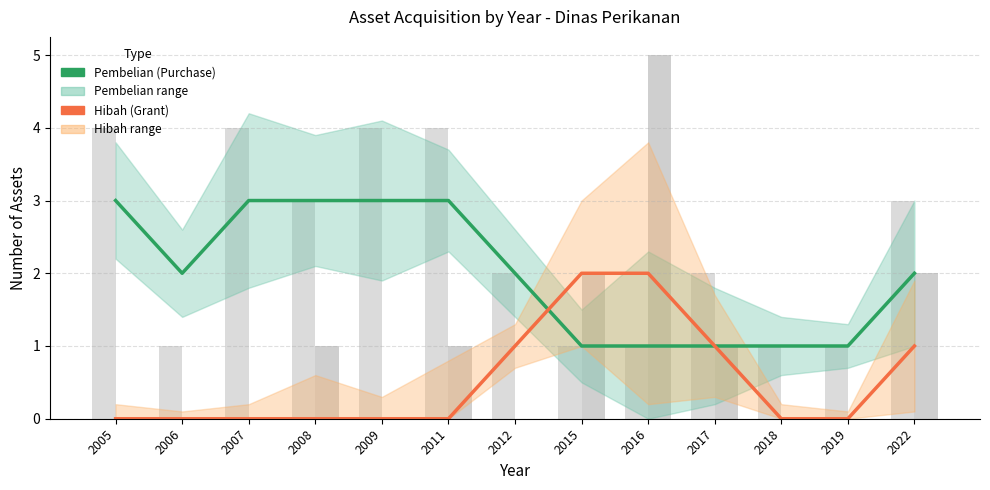

Is the value of Hibah at 2007 greater than the value of Pembelian at 2019?

No